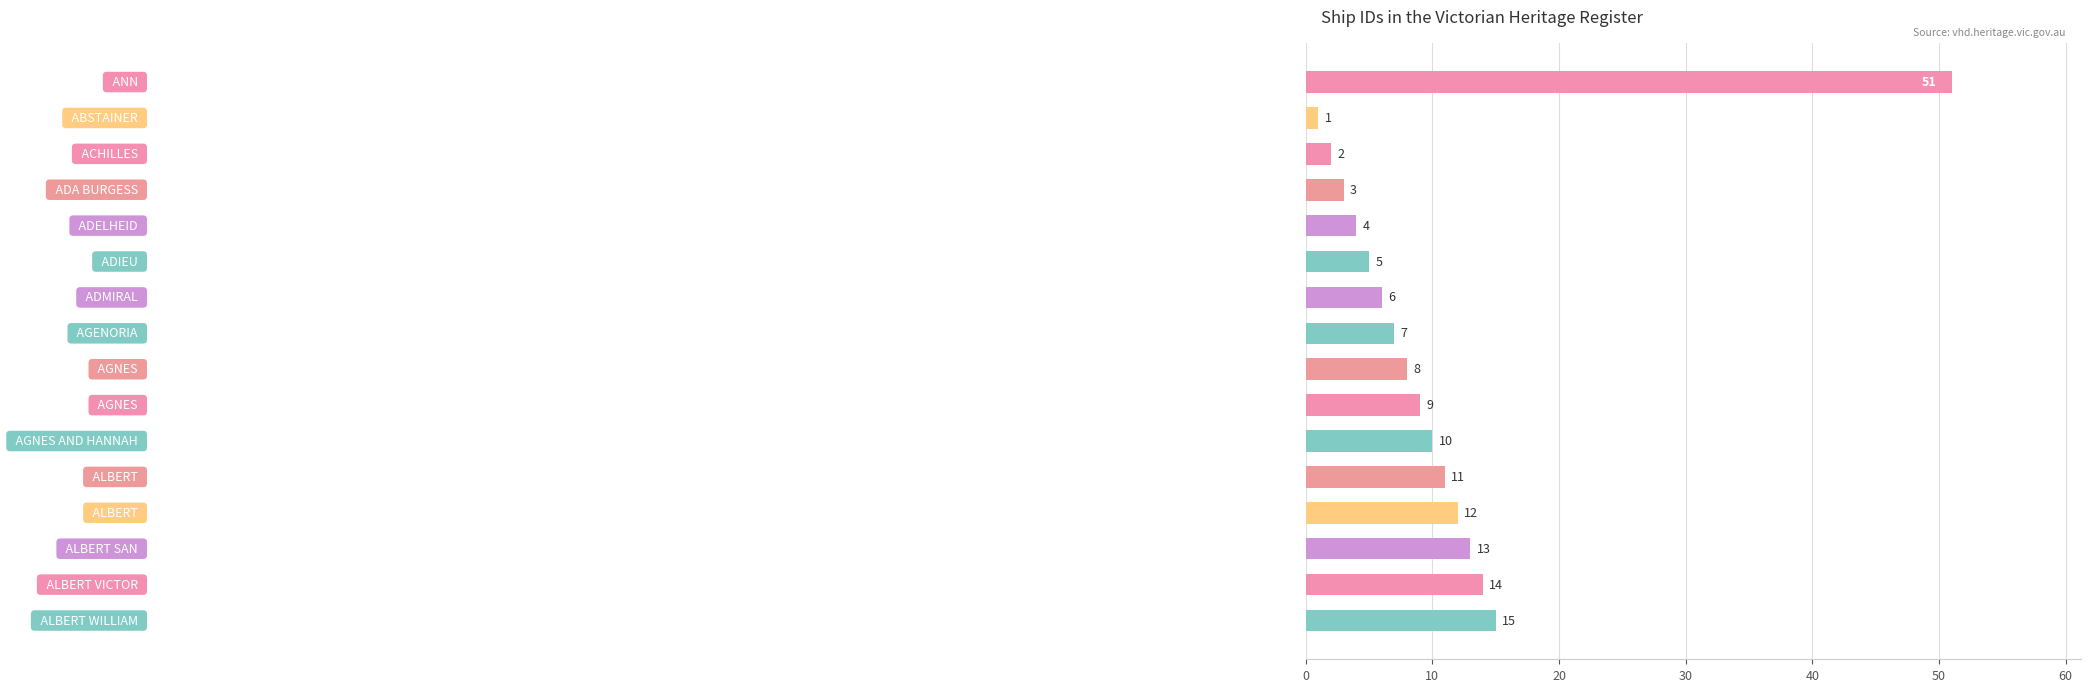

What is the greatest value displayed?

51